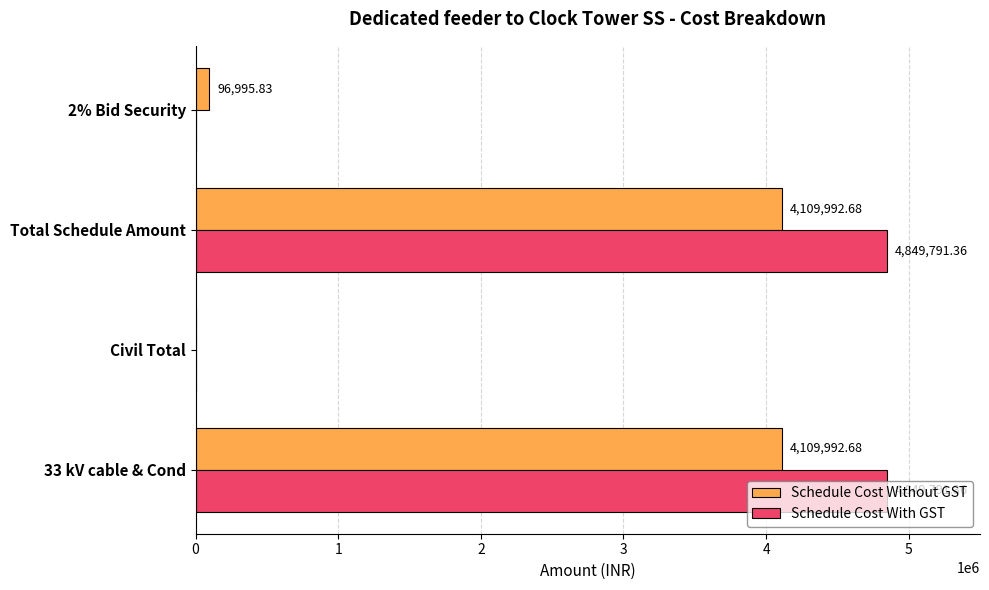

Is the value of Schedule Cost With GST at Total Schedule Amount greater than the value of Schedule Cost Without GST at 2% Bid Security?

Yes